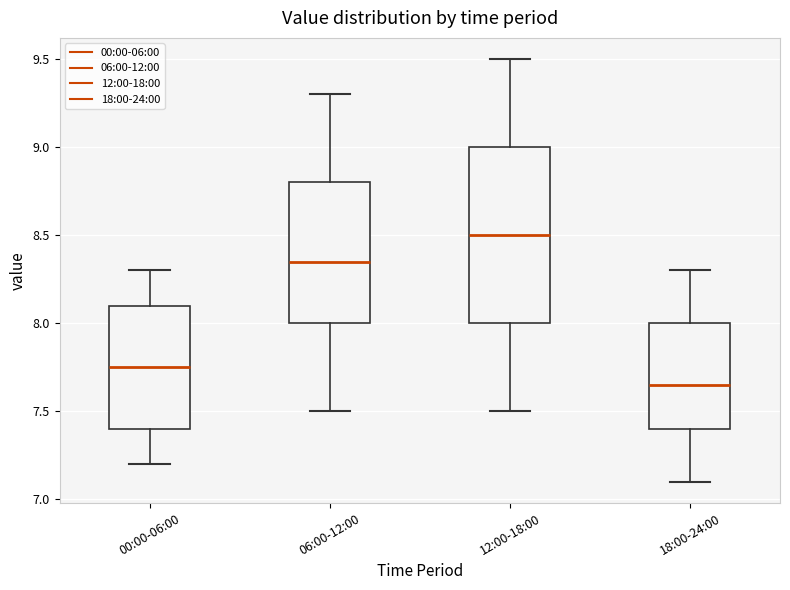

Which box has the highest median line?

12:00-18:00